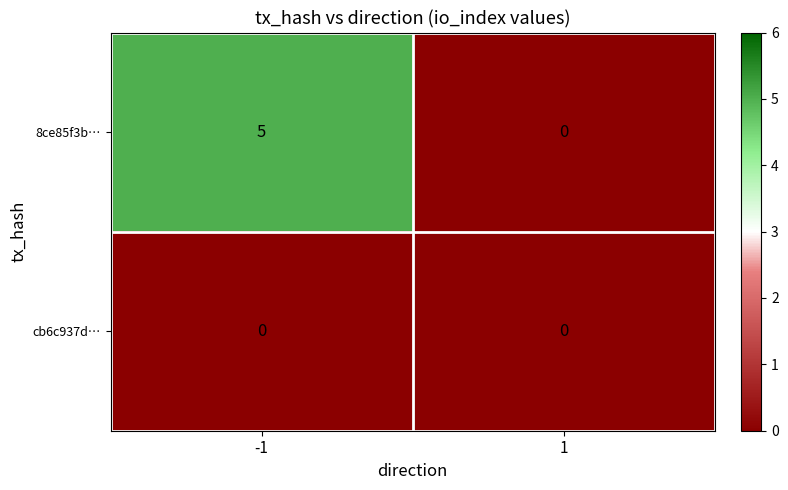

The value of 8ce85f3b… at -1 is 8. True or false?

False